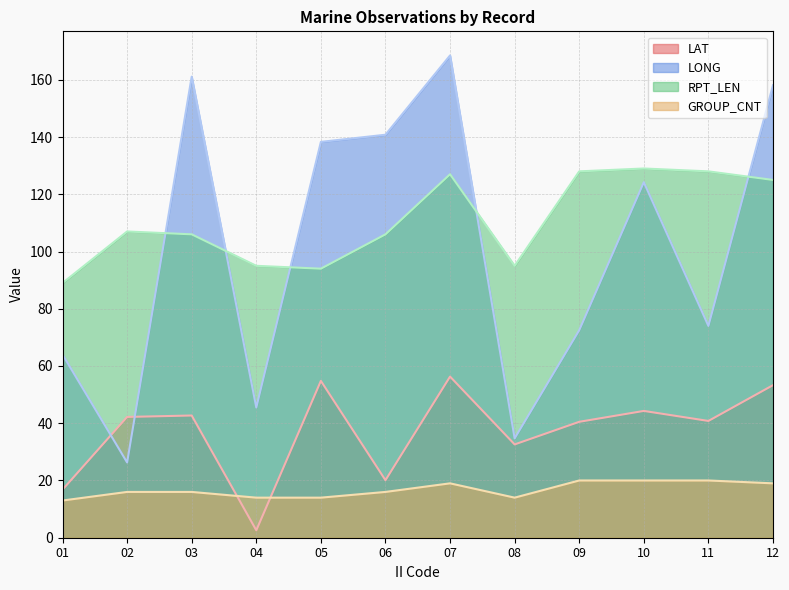

What is the highest value of the LAT series?

56.3